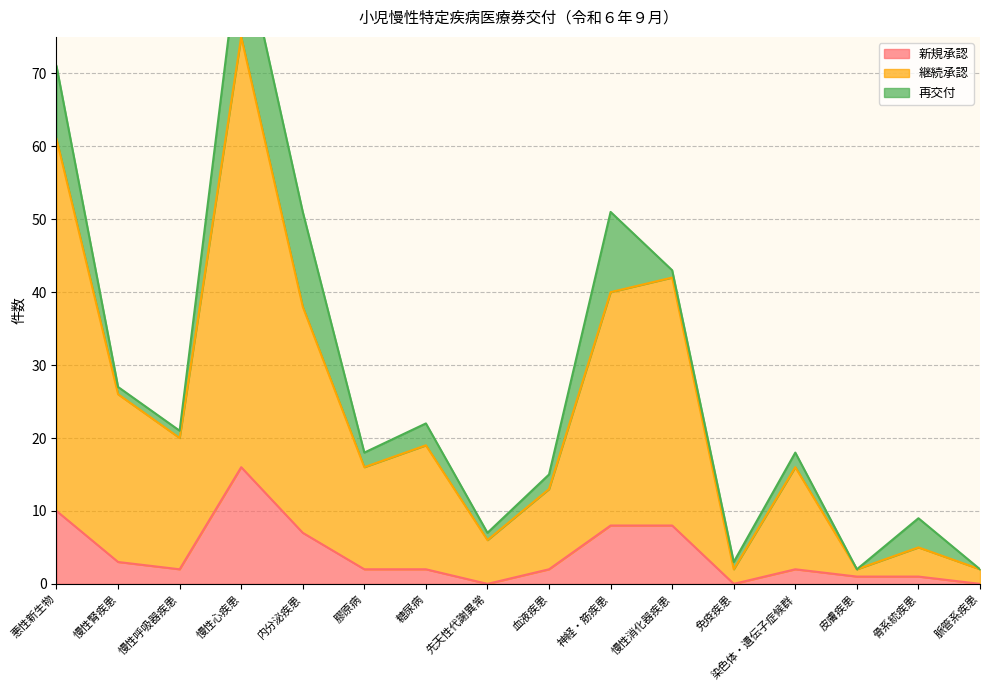

The value of 新規承認 at 慢性消化器疾患 is 12. True or false?

False